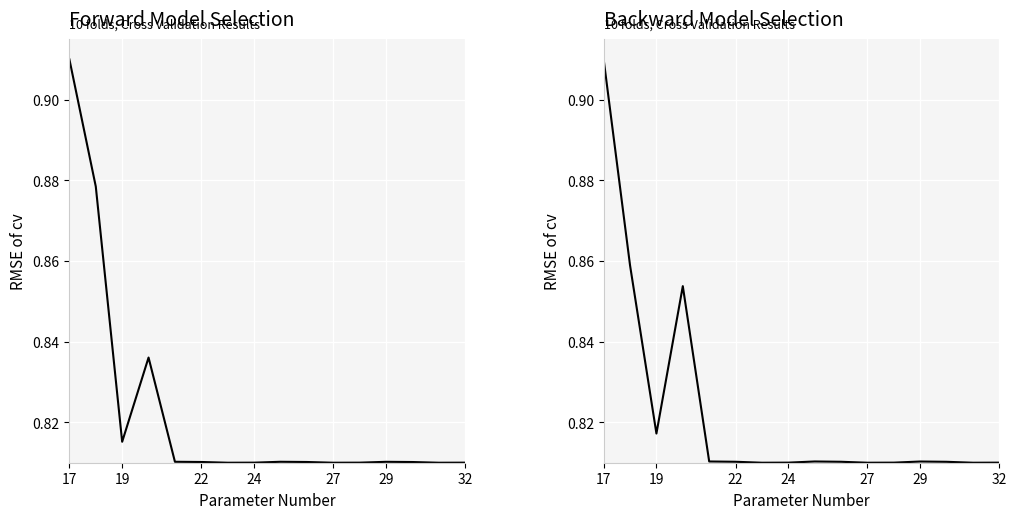

Where do Backward Model Selection and Forward Model Selection first cross each other?

19 and 22